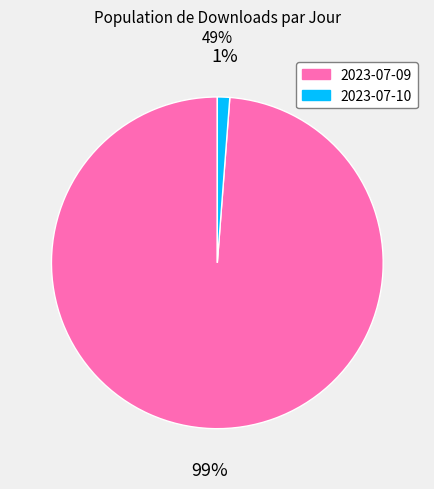

Between 2023-07-10 and 2023-07-09, which is larger?

2023-07-09